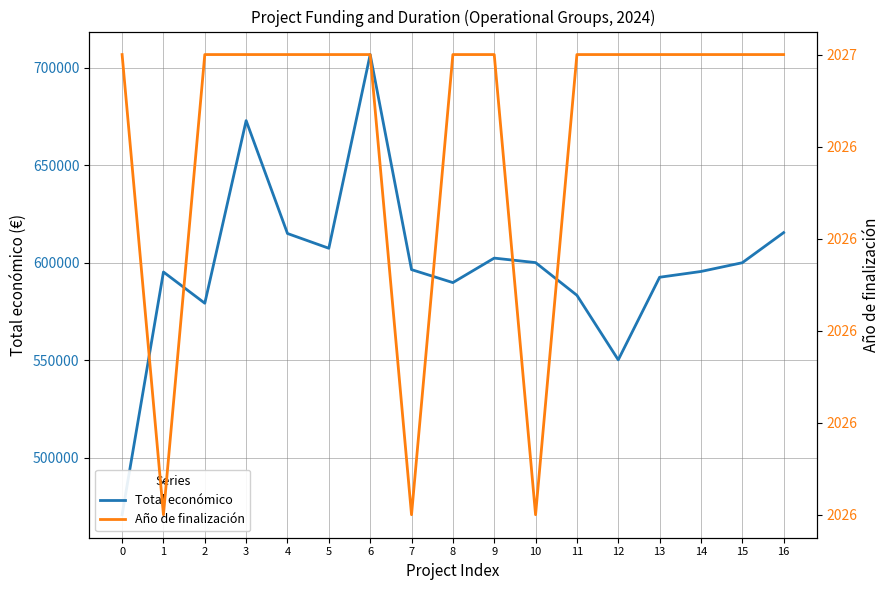

What is the value of the Año de finalización point at the 8th from the left?

2026.0